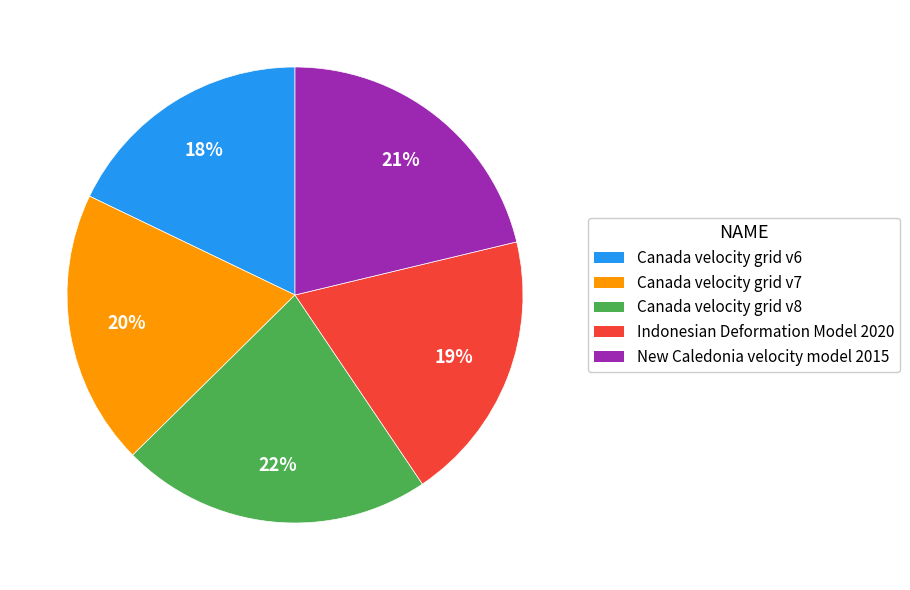

To the nearest percent, what is the difference between the largest and smallest slice percentages?

4%